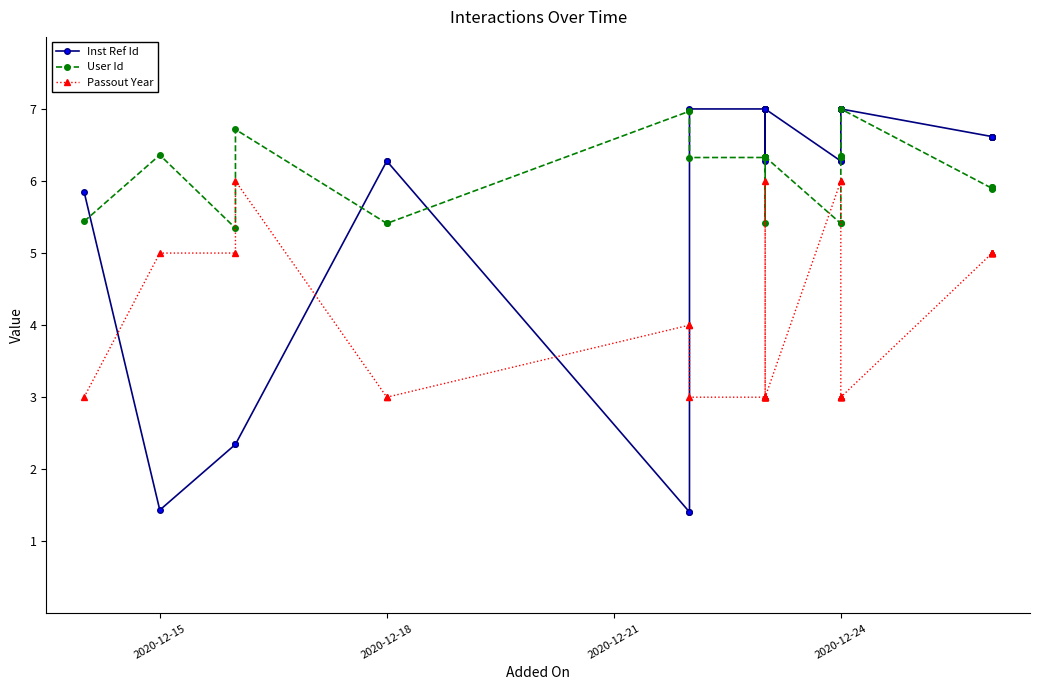

True or false: Inst Ref Id has a value of 0.6 at 2020-12-24.

False